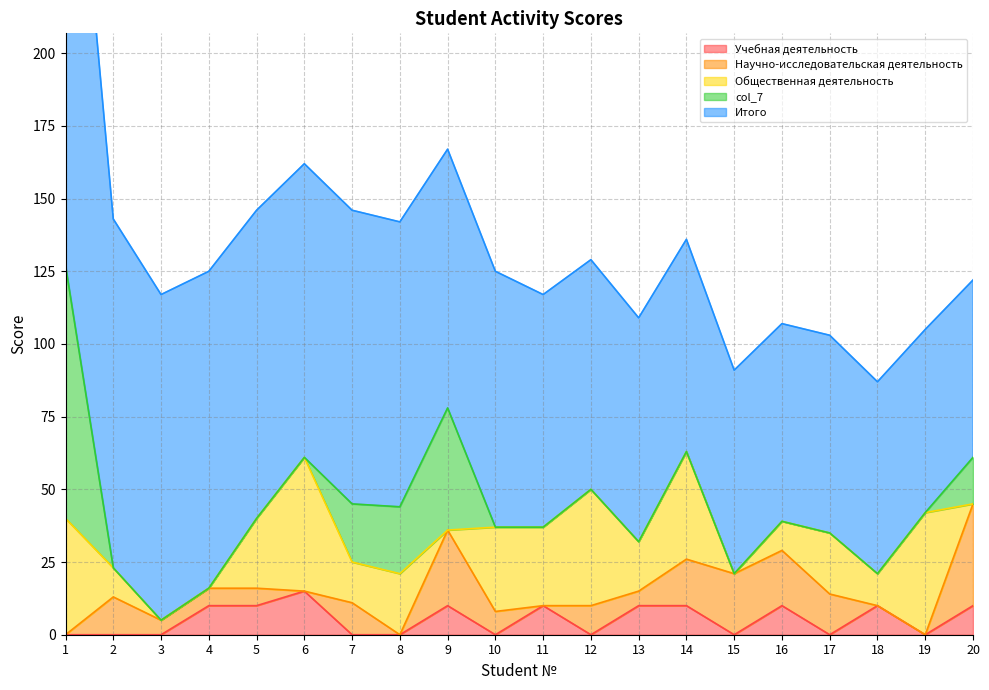

What are all the series names shown in the legend?

Учебная деятельность, Научно-исследовательская деятельность, Общественная деятельность, col_7, Итого